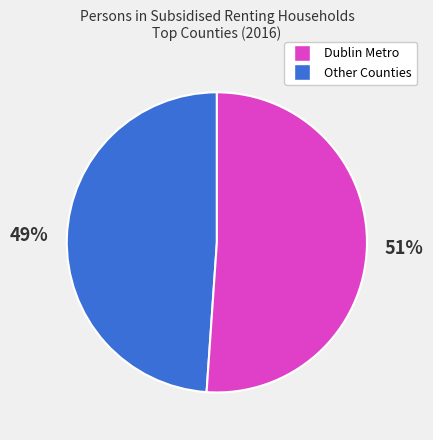

The Dublin Metro slice represents 49% of the pie. True or false?

True